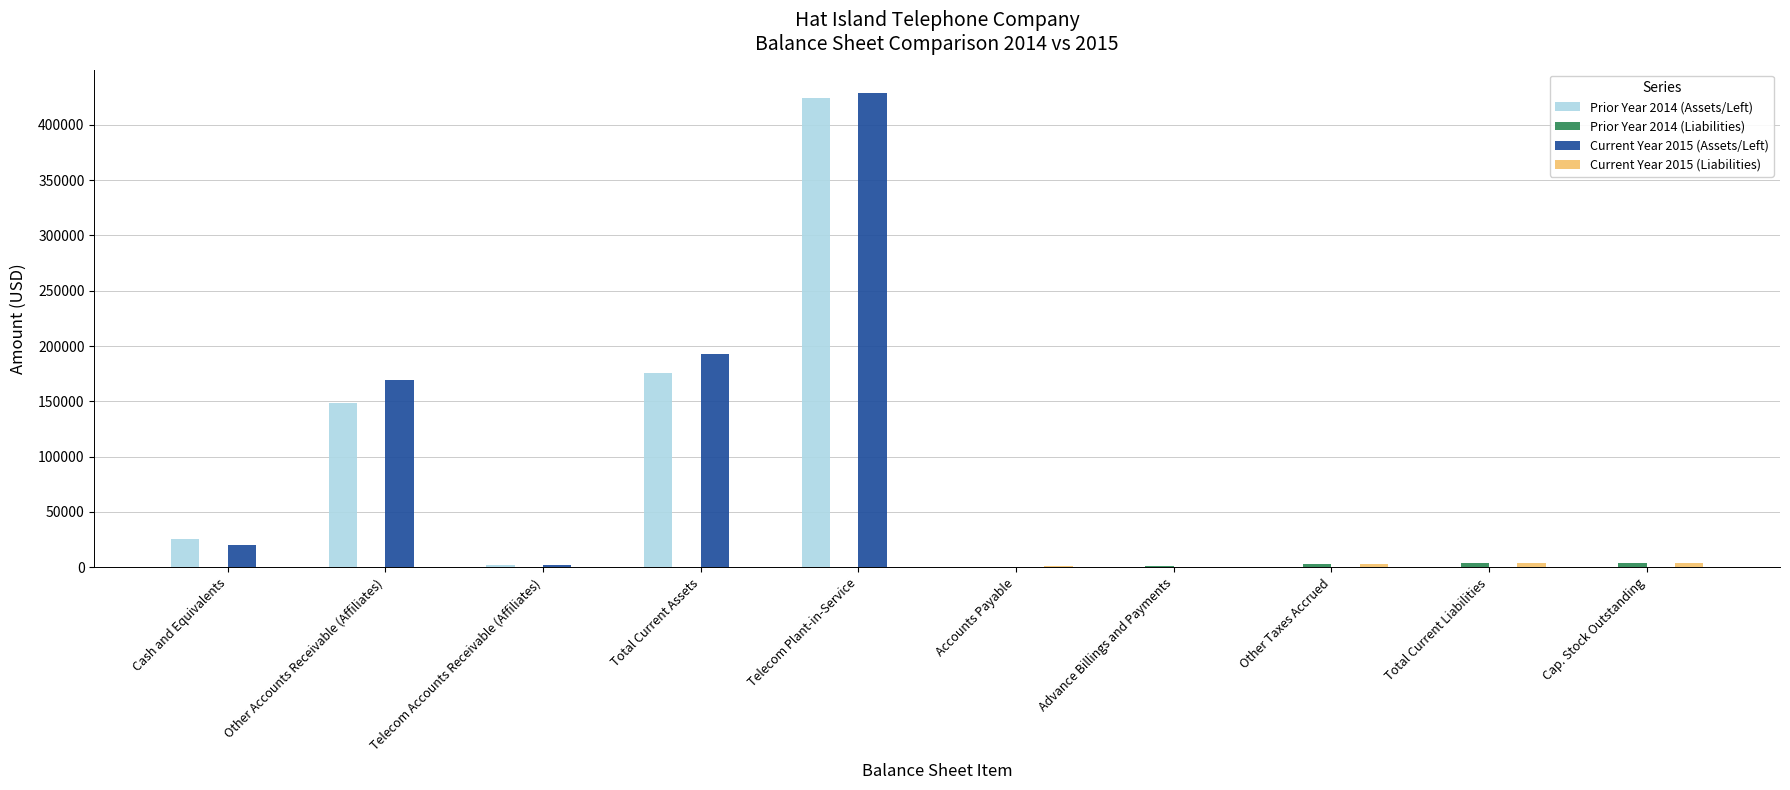

At which category is the sum across all series the highest?

Telecom Plant-in-Service